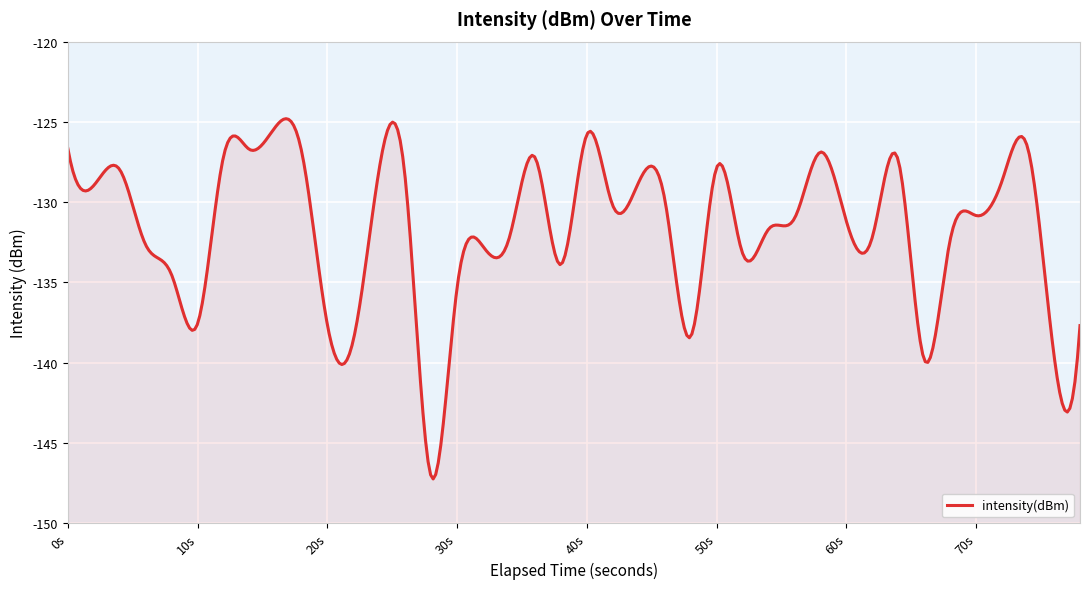

Rank the categories by value from lowest to highest.

14, 33, 38, 11, 24, 39, 10, 5, 15, 4, 19, 26, 16, 3, 34, 17, 31, 27, 30, 28, 35, 21, 23, 1, 22, 36, 13, 2, 12, 25, 32, 18, 6, 29, 9, 7, 37, 0, 20, 8